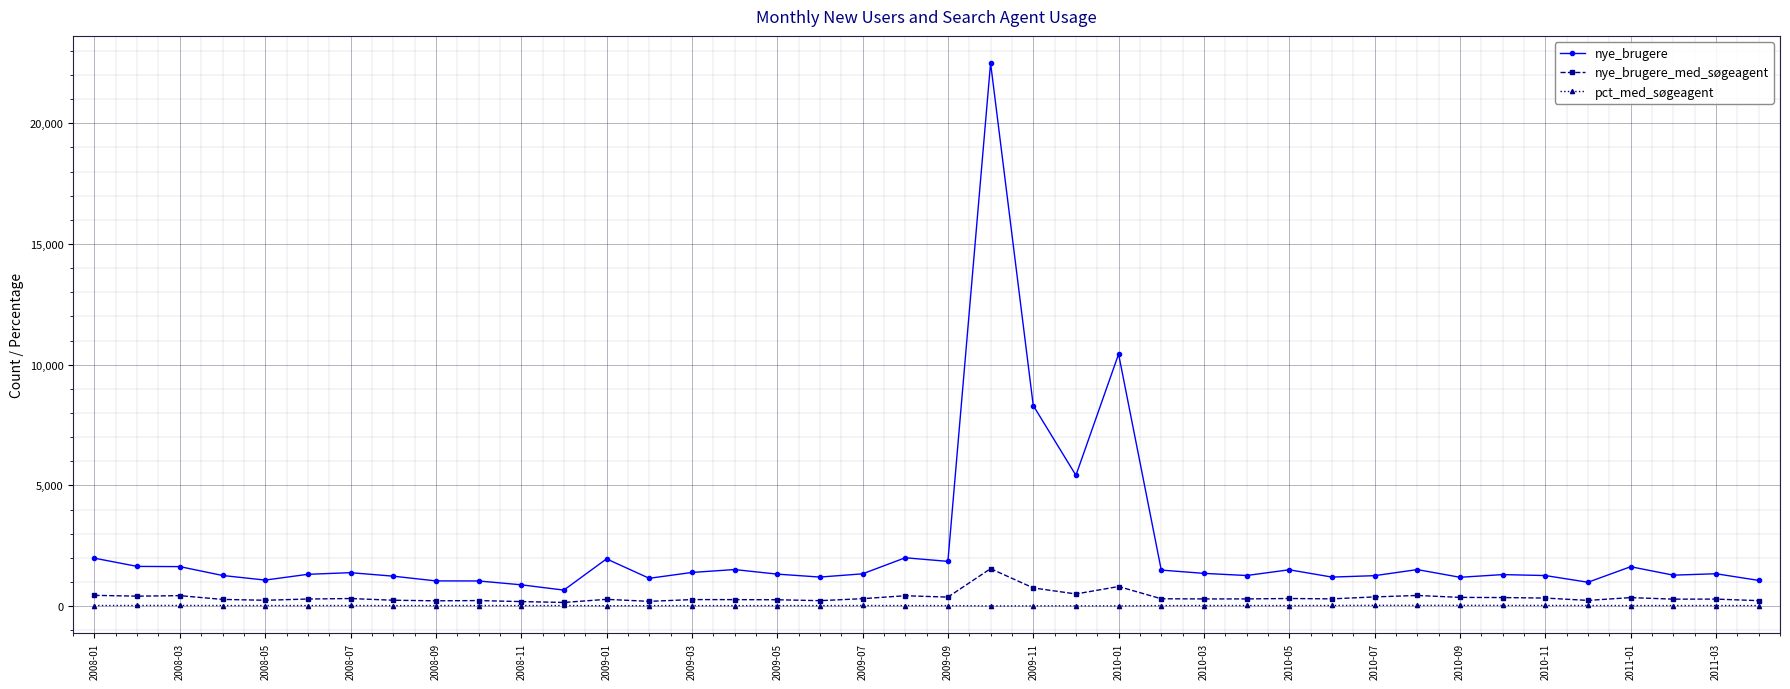

What is the difference between the second highest and second lowest values in the pct_med_søgeagent series?

22